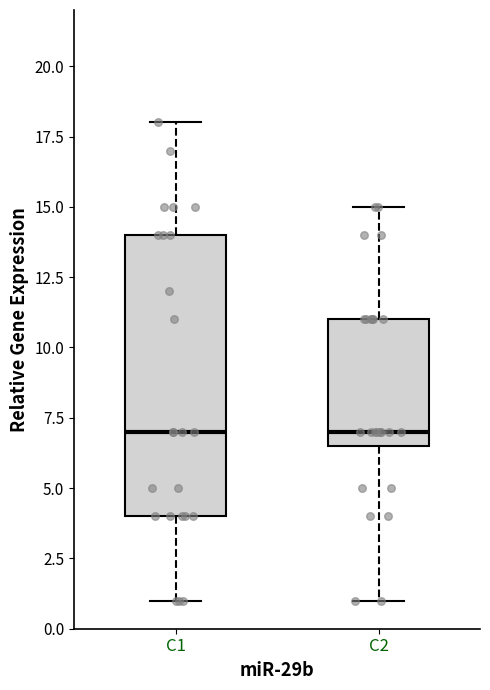

Reading left to right, read every box against the y-axis: the position of its median line, the range the box covers, and the ends of its whiskers. The values are not printed on the chart, so give them approximately, as read against the axis.

C1: median 7.0, box 4.0 to 14.0, whiskers 1.0 to 18.0
C2: median 7.0, box 6.5 to 11.0, whiskers 1.0 to 15.0